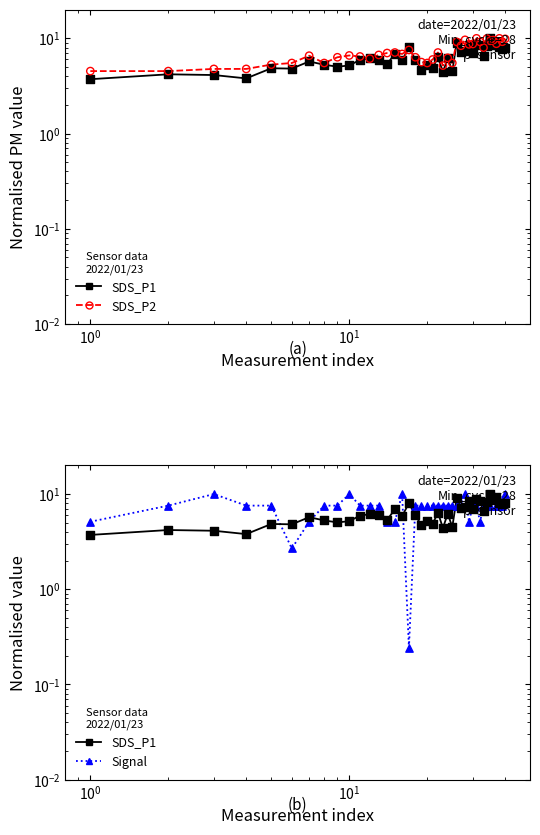

Is the value of SDS_P2 at 31 greater than the value of SDS_P1 at 34?

No